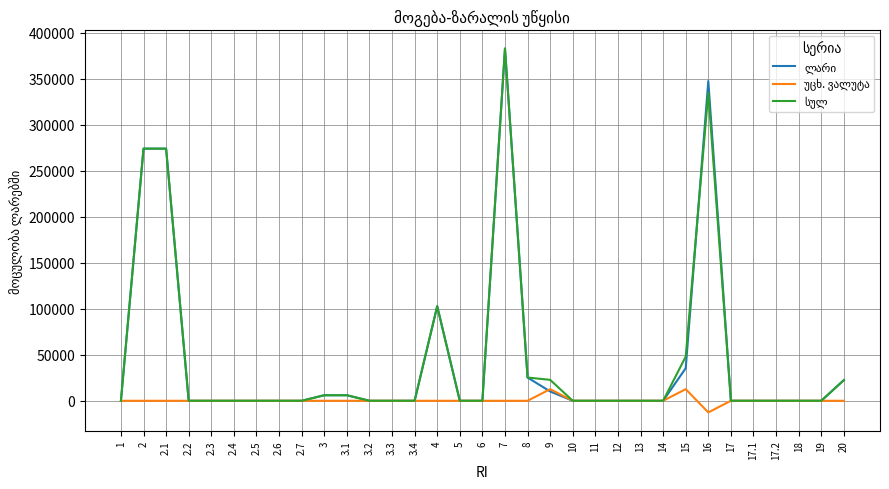

At which category is the sum across all series the highest?

7